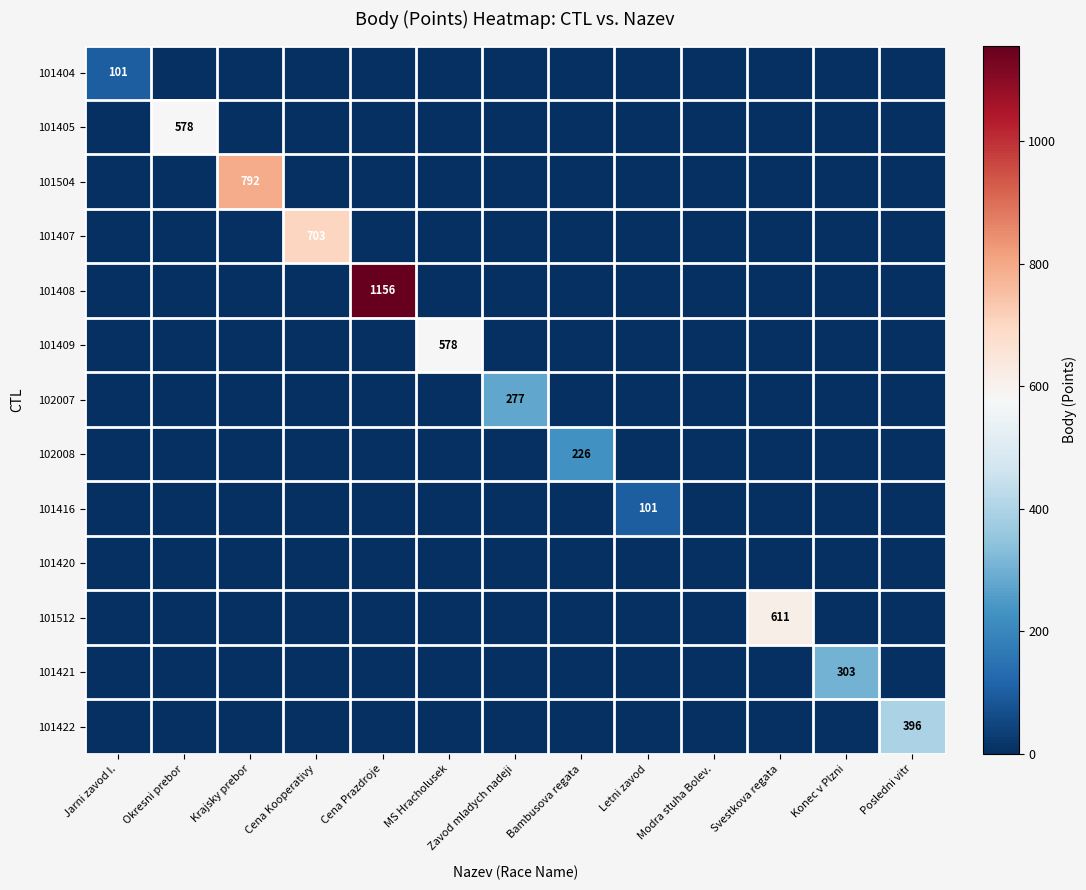

What is the total value across all series at MS Hracholusek?

578